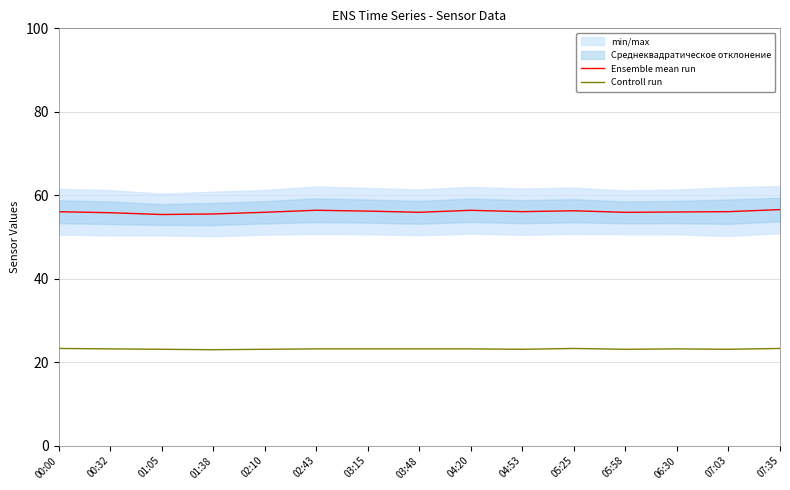

True or false: Controll run has a value of 23.0 at 01:38.

True